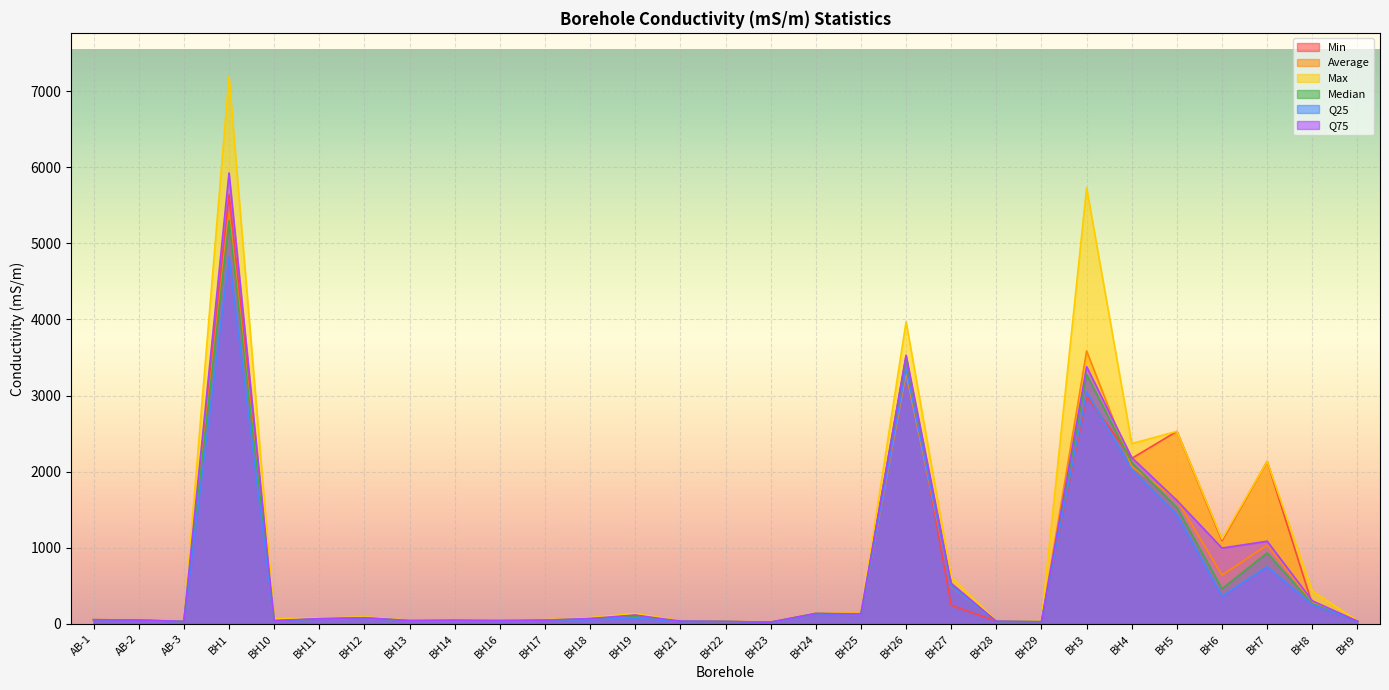

Rank the series at BH26 from highest to lowest value.

Max, Q75, Min, Median, Q25, Average